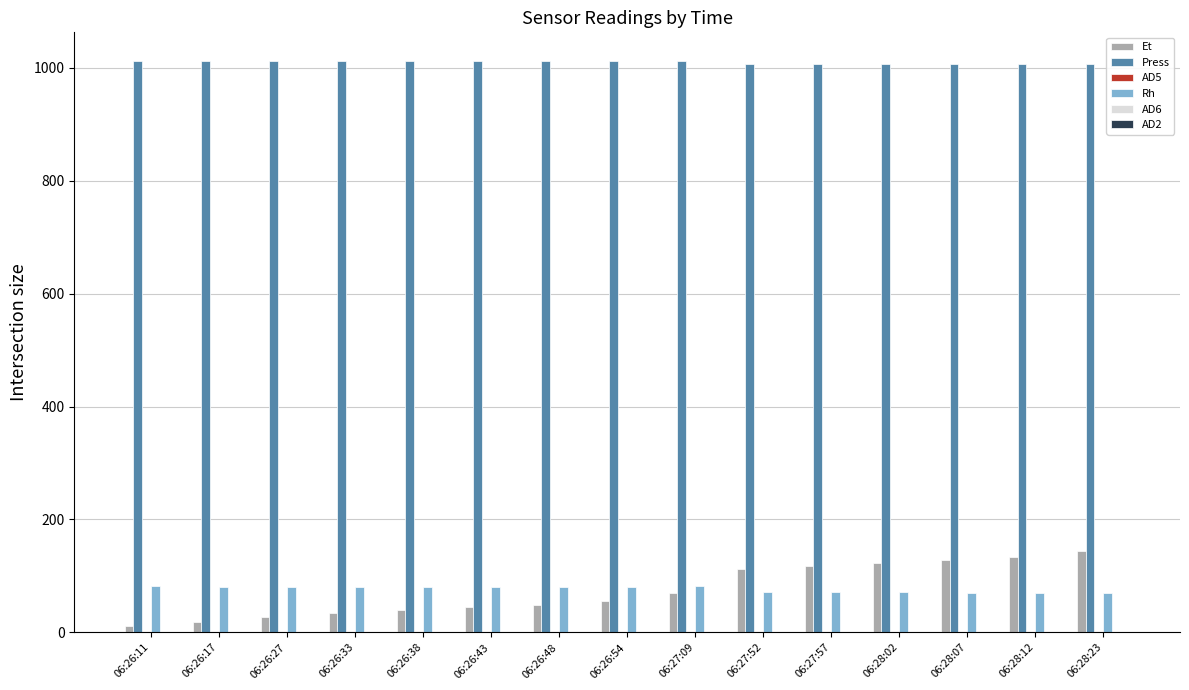

What is the total value across all series at 06:28:23?

1219.9